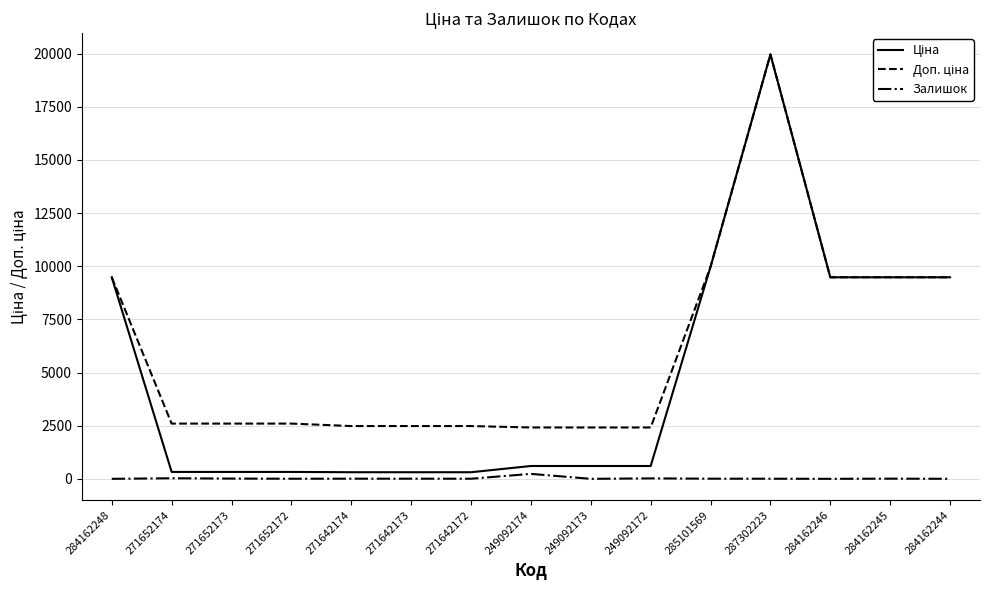

At which category is the sum across all series the highest?

287302223